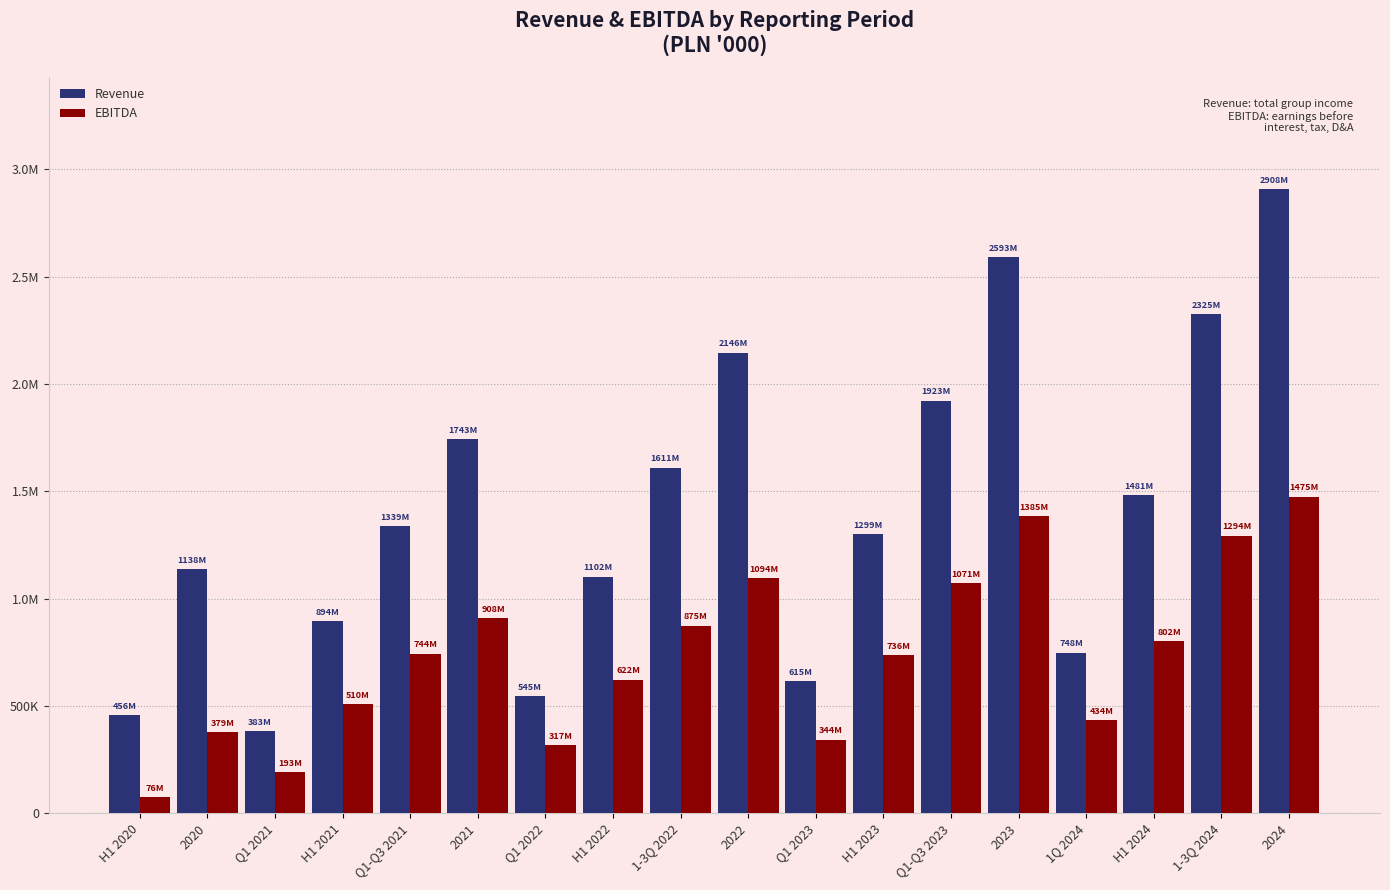

Reading left to right, extract all data points from this chart.

Revenue: H1 2020=456425.5	2020=1138018.0	Q1 2021=383070.0	H1 2021=894427.9	Q1-Q3 2021=1339208.5	2021=1742683.0	Q1 2022=544851.0	H1 2022=1101926.0	1-3Q 2022=1610817.9	2022=2145791.0	Q1 2023=614758.0	H1 2023=1299284.0	Q1-Q3 2023=1922754.0	2023=2592580.0	1Q 2024=748137.0	H1 2024=1480569.0	1-3Q 2024=2324643.0	2024=2907553.0
EBITDA: H1 2020=75617.1	2020=378804.7	Q1 2021=192524.2	H1 2021=509537.6	Q1-Q3 2021=744369.2	2021=907971.0	Q1 2022=317279.9	H1 2022=621922.9	1-3Q 2022=874812.2	2022=1094029.0	Q1 2023=343512.0	H1 2023=736112.0	Q1-Q3 2023=1071364.0	2023=1385455.0	1Q 2024=433976.0	H1 2024=802354.0	1-3Q 2024=1293961.0	2024=1474913.0